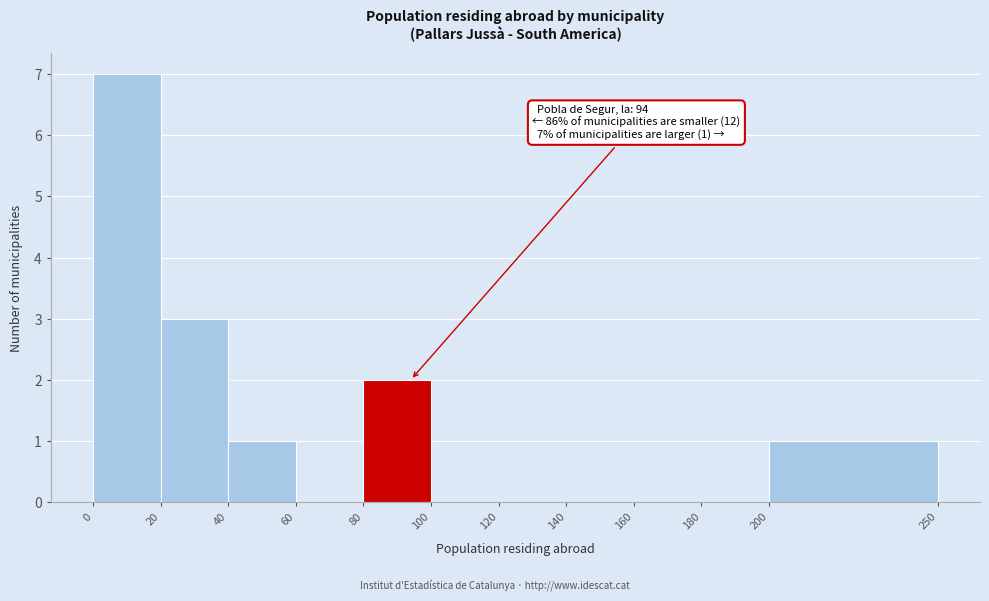

Over which range of the x-axis is the bar tallest?

0 to 20